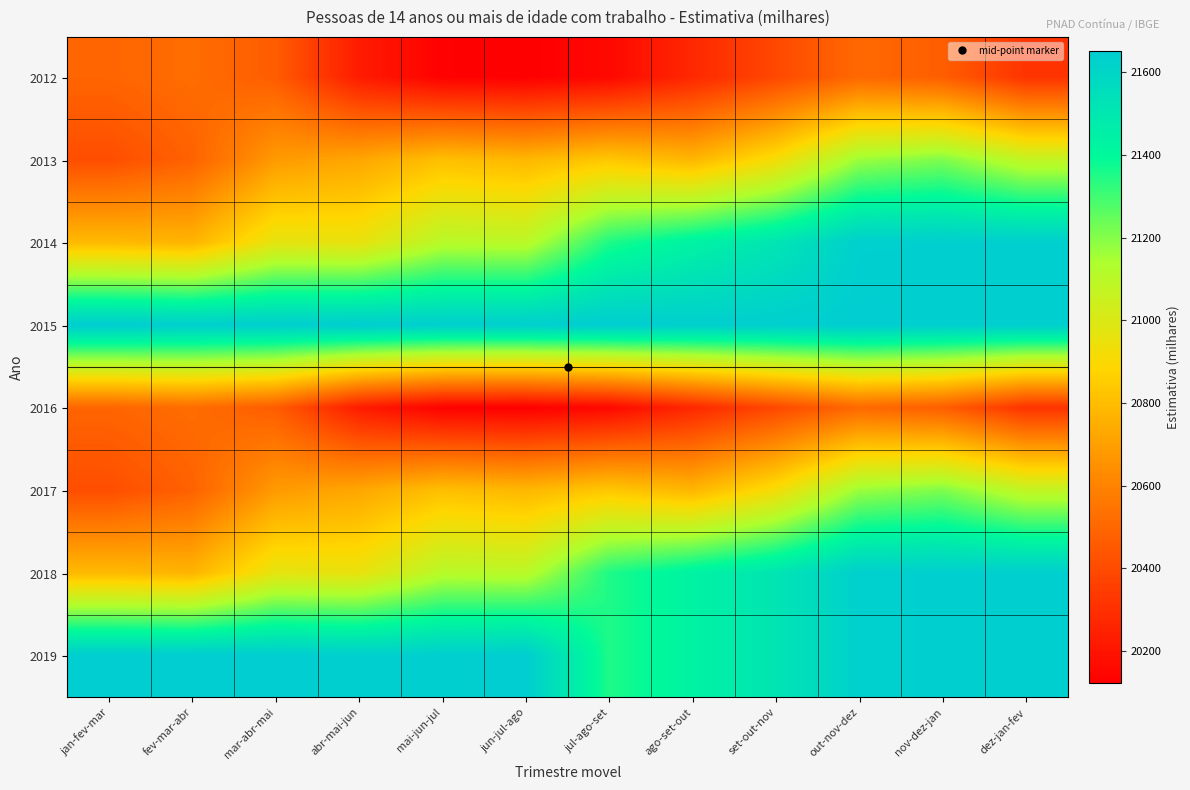

At how many categories does at least one series exceed 21541?

12